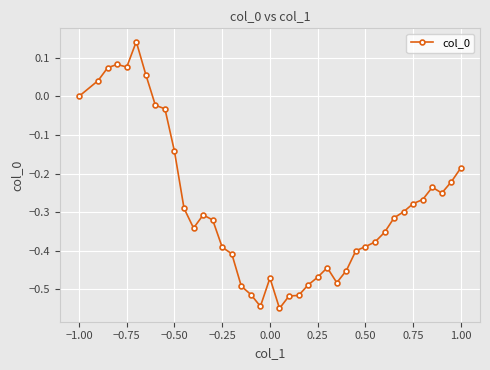

True or false: the data has more than 2 interior local peaks.

True